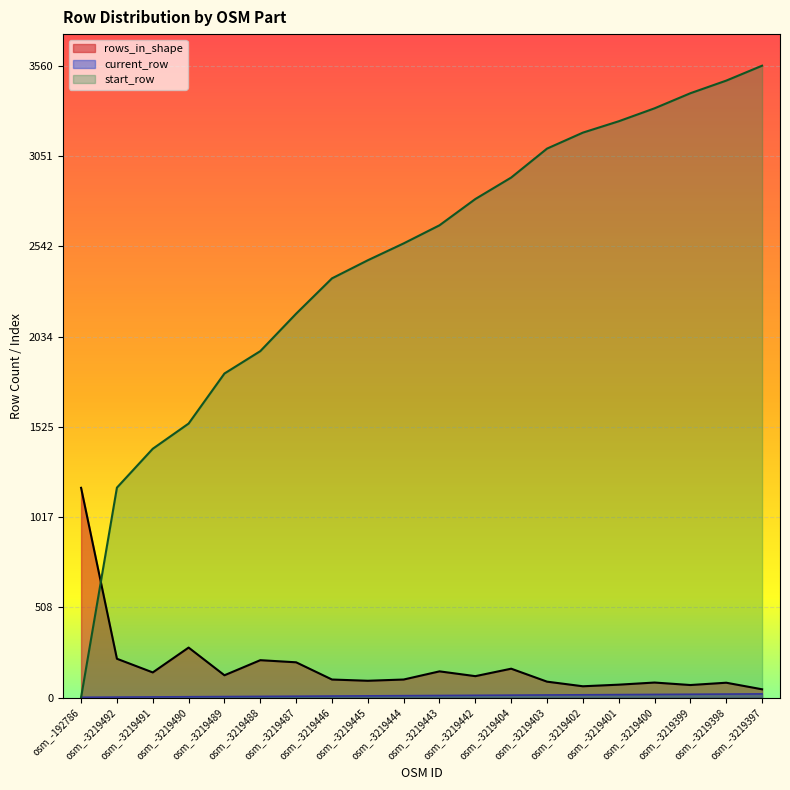

Between osm_-3219397 and osm_-3219442, which is larger?

osm_-3219442